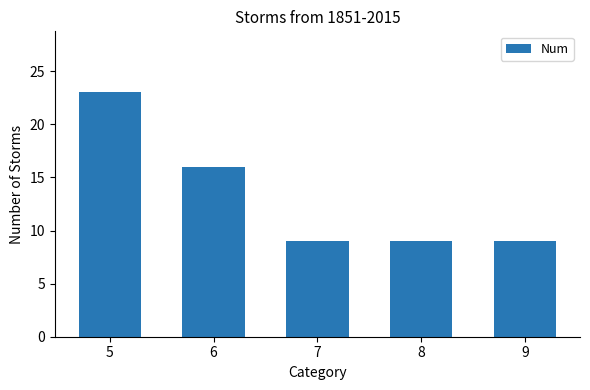

What is the value of the 1st bar from the left?

23